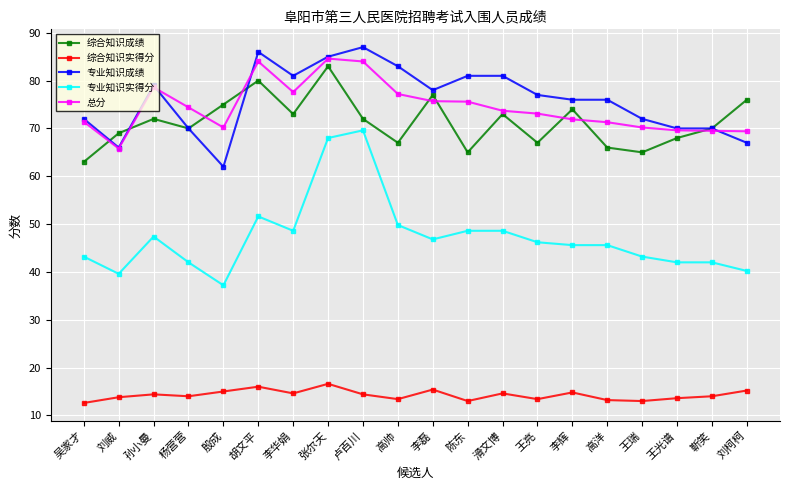

What is the minimum value for 总分?

65.8